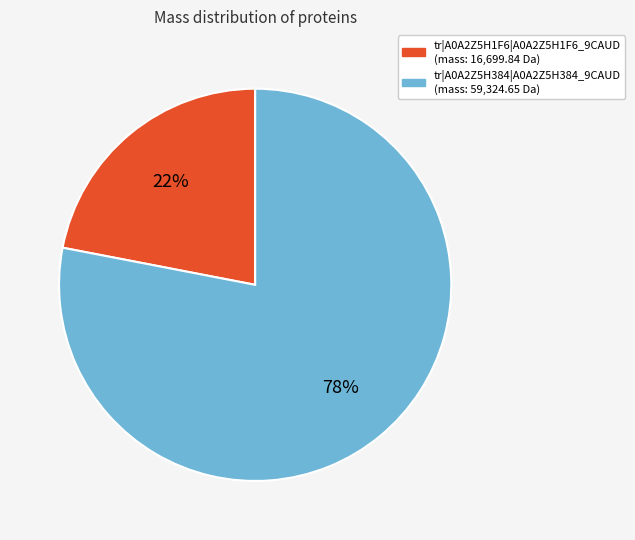

How many segments does this pie chart have?

2